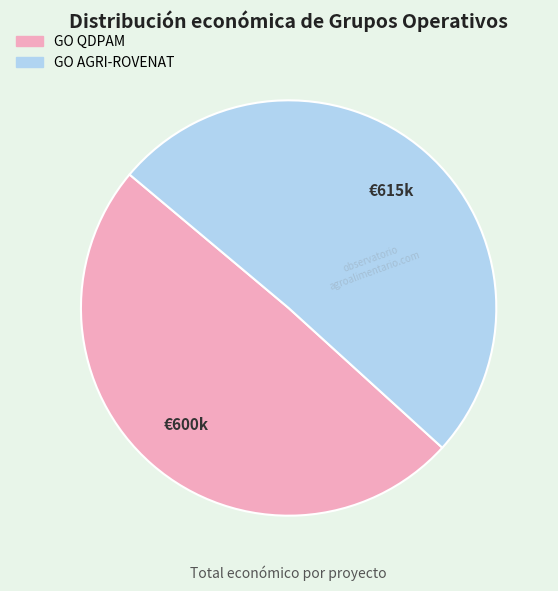

Which slice is the smallest?

GO QDPAM